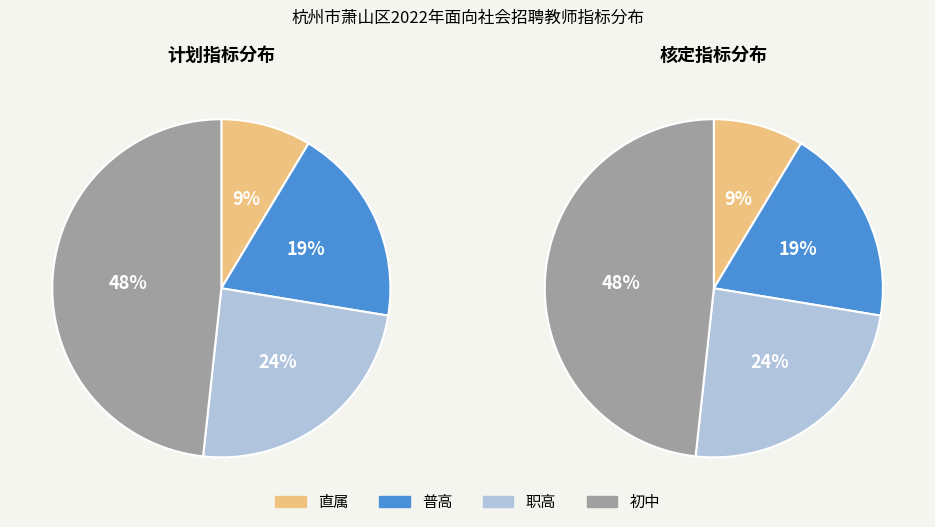

Rank the categories by value from lowest to highest.

直属, 普高, 职高, 初中